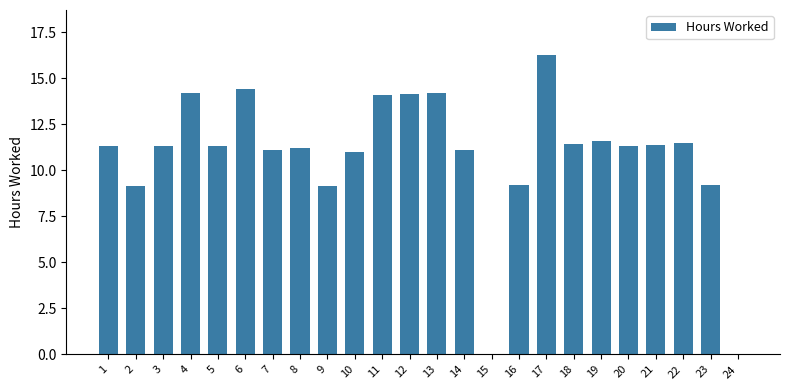

How many series are shown in this chart?

1